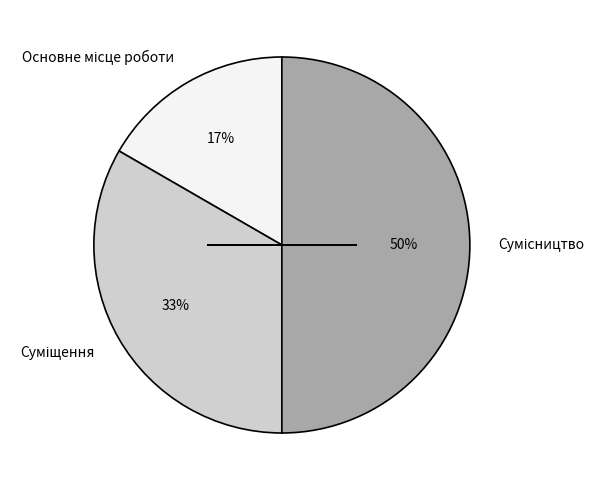

To the nearest percent, what is the difference between the largest and smallest slice percentages?

33%